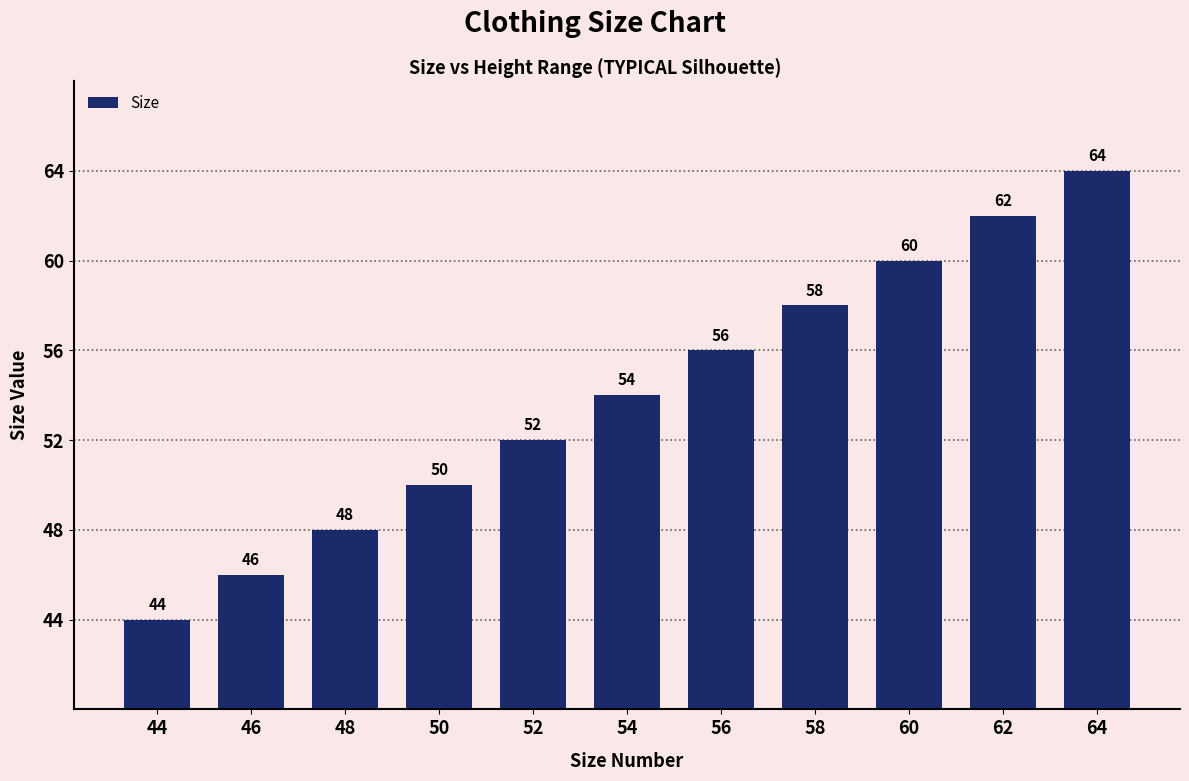

What is the difference between the maximum and minimum values?

20